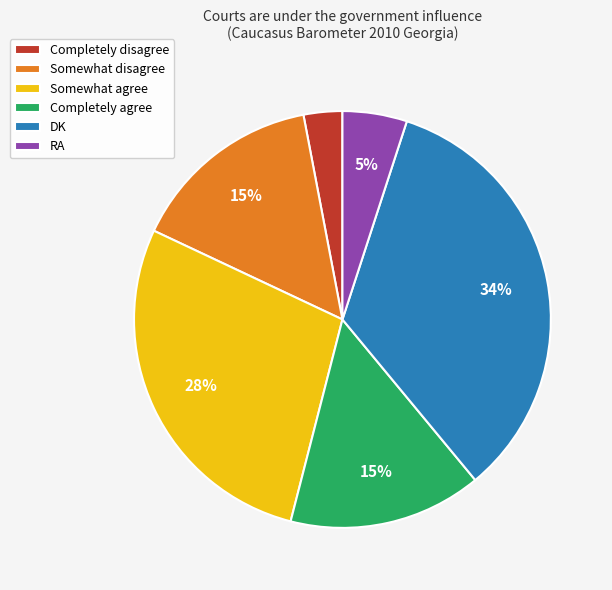

Is Completely agree the majority of the pie?

No